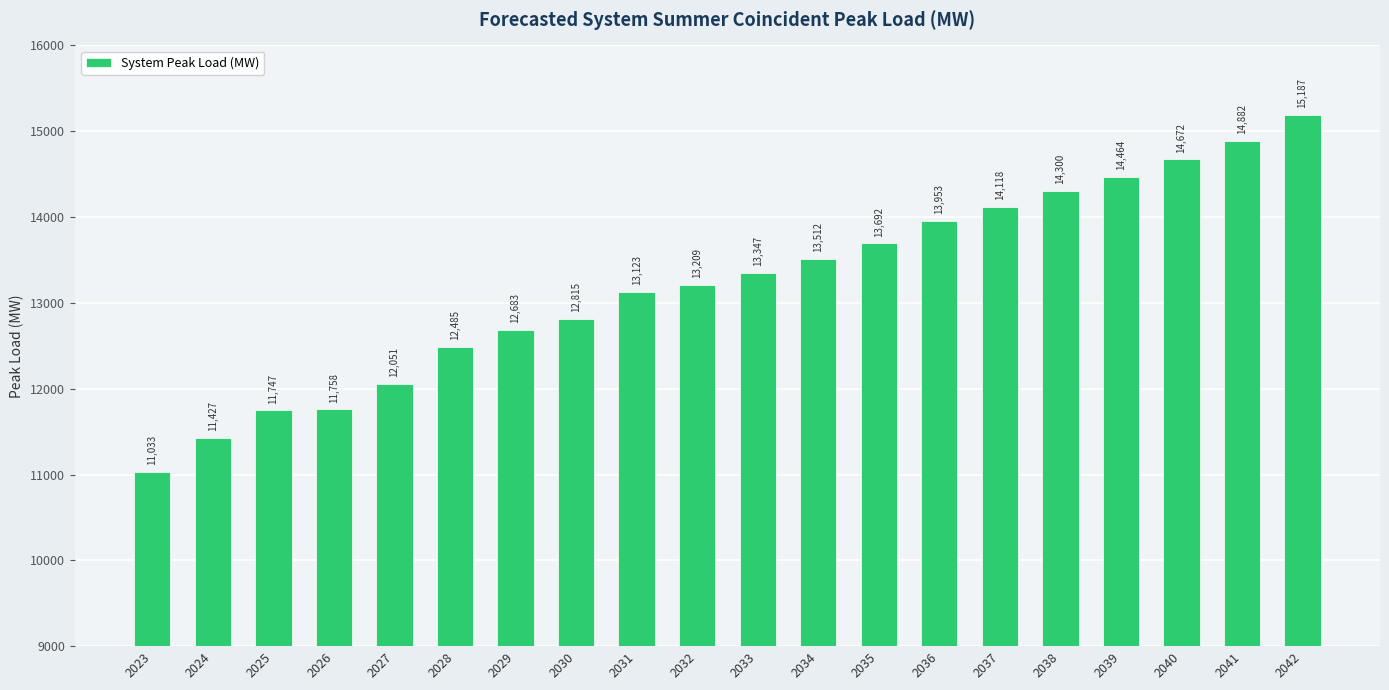

Rank the categories by value from highest to lowest.

2042, 2041, 2040, 2039, 2038, 2037, 2036, 2035, 2034, 2033, 2032, 2031, 2030, 2029, 2028, 2027, 2026, 2025, 2024, 2023